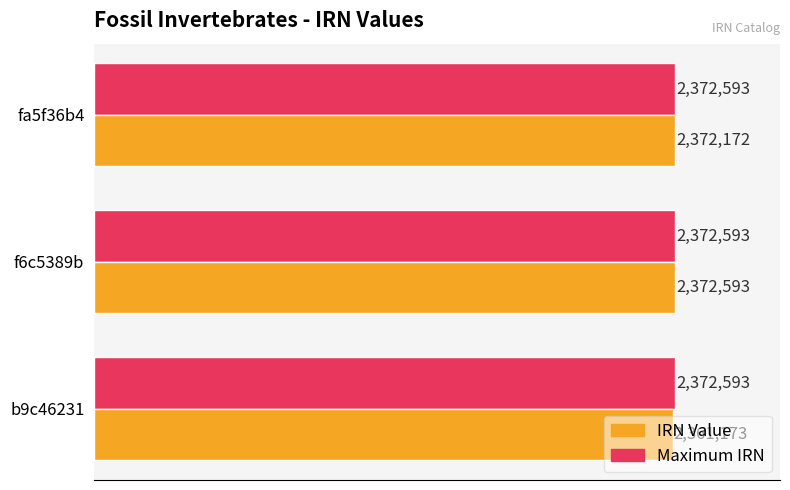

What are all the series names shown in the legend?

IRN Value, Maximum IRN